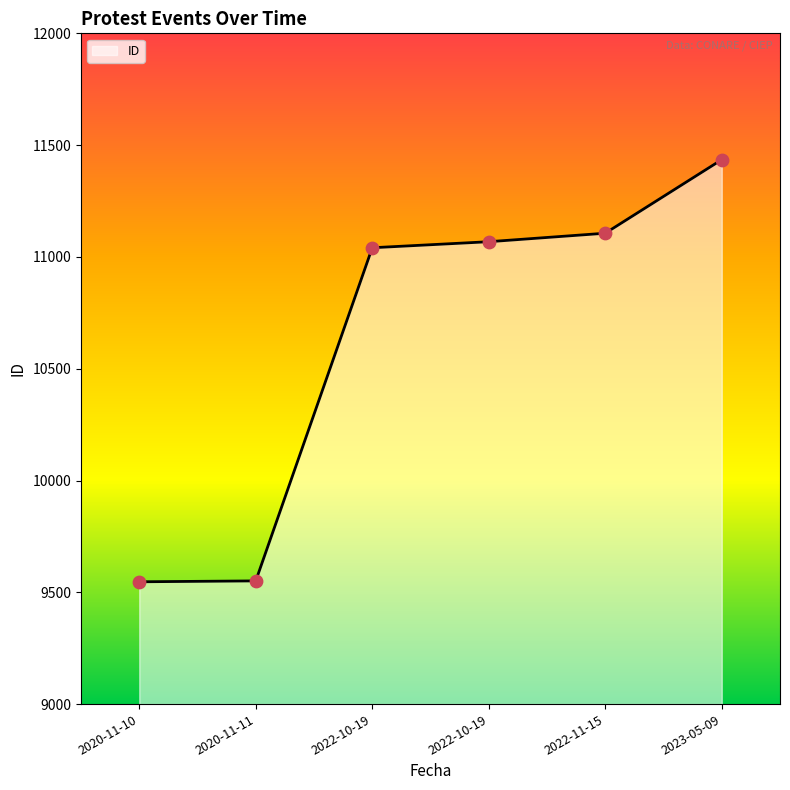

Between 2022-10-19 and 2022-11-15, which is larger?

2022-11-15